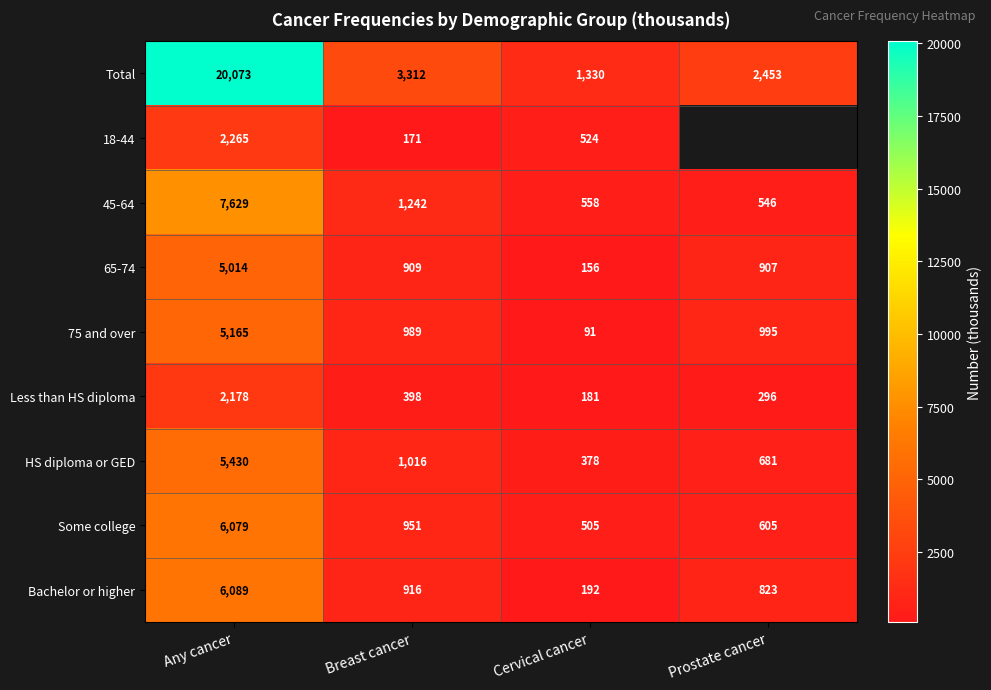

True or false: 75 and over has a value of 1510.4 at Prostate cancer.

False